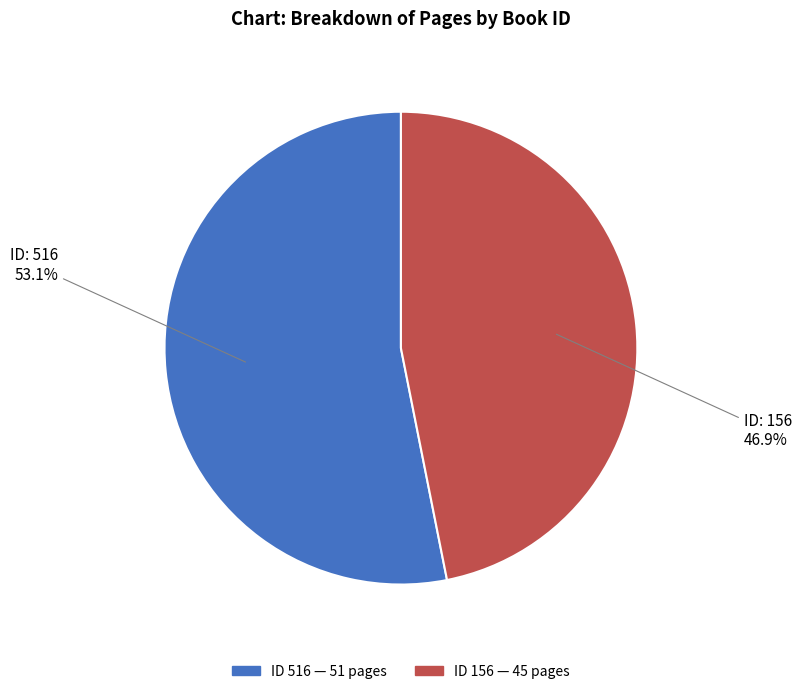

Is there any slice that represents more than half of the pie?

Yes